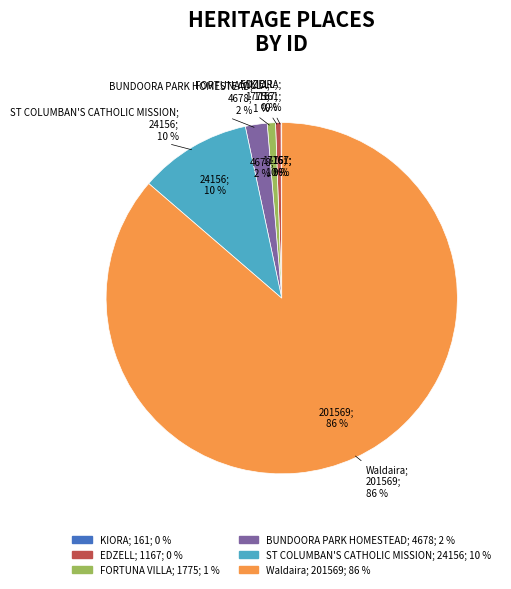

Which slice is the largest?

Waldaira